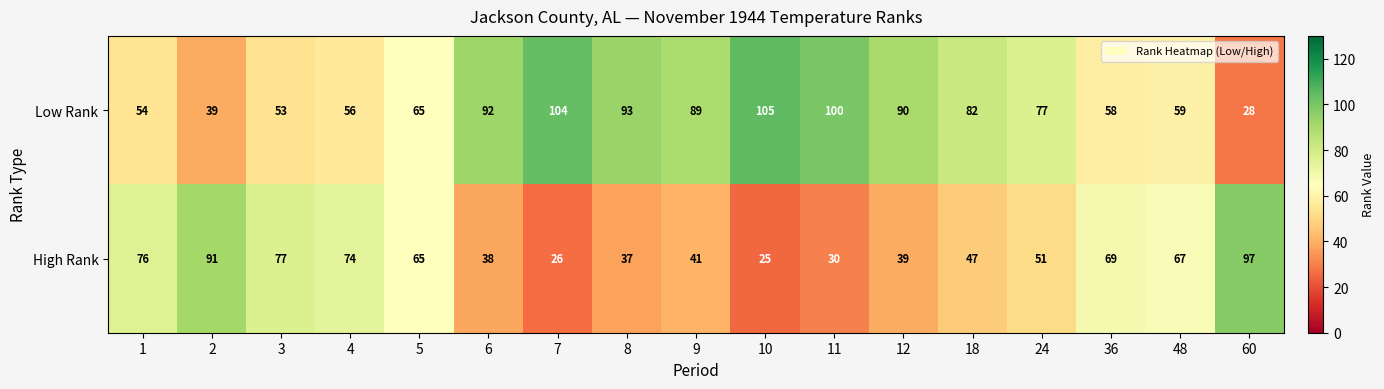

Is it true that Low Rank equals 39 at 2?

True